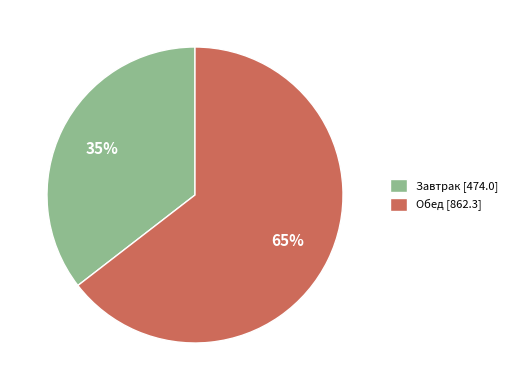

Is the sum of Обед [862.3] and Завтрак [474.0] greater than half?

Yes